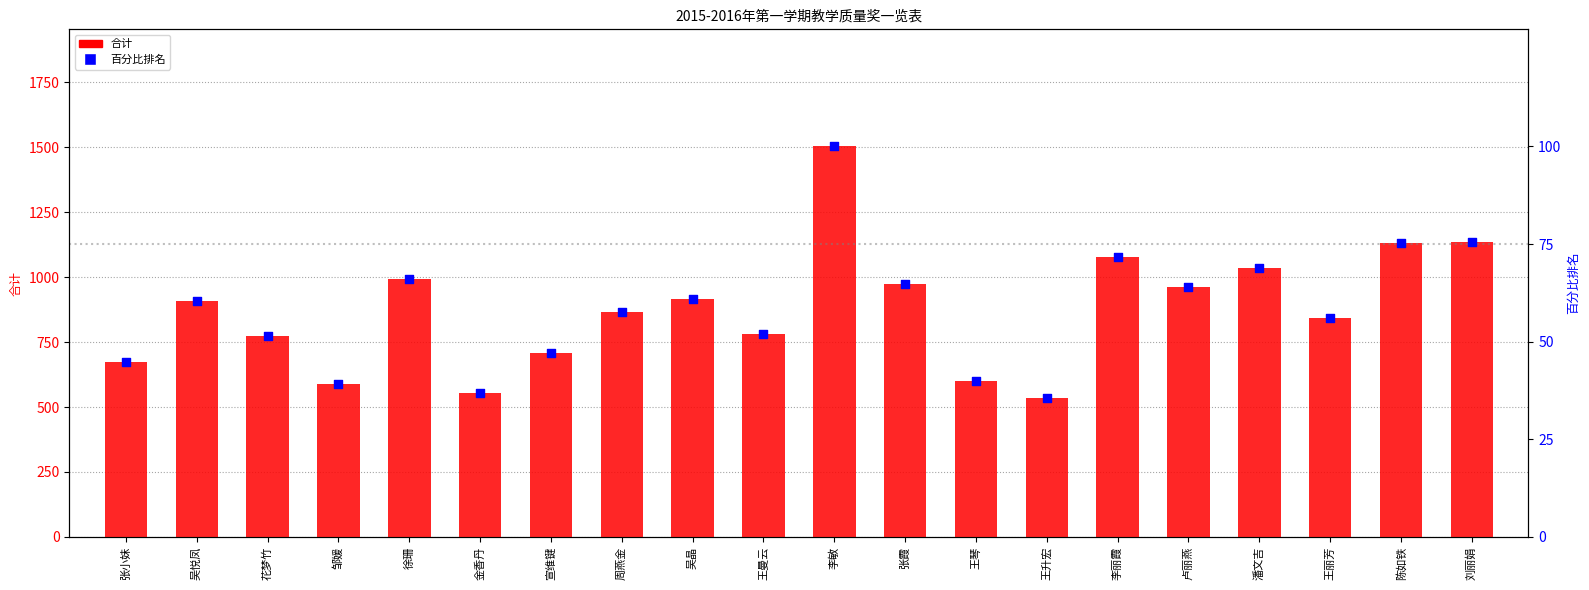

Which series contains the lowest Y value?

百分比排名